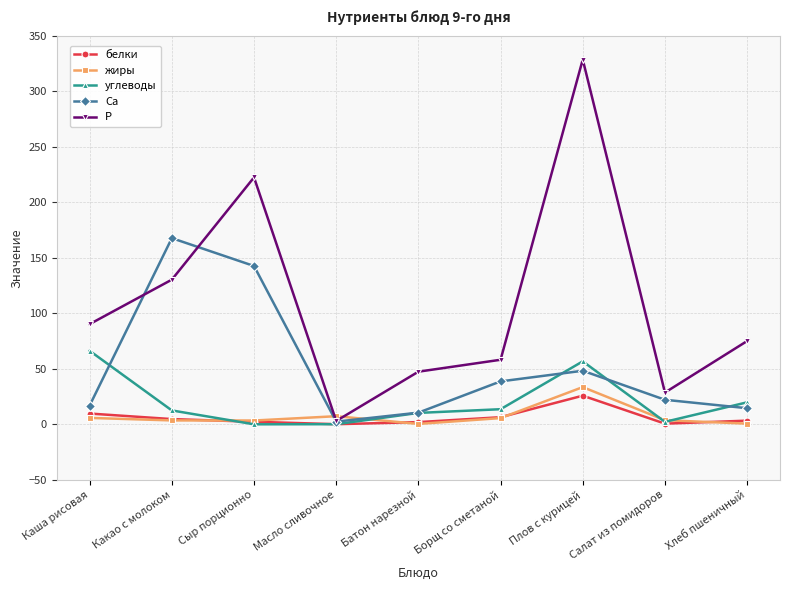

Which series has the largest range (max minus min)?

P